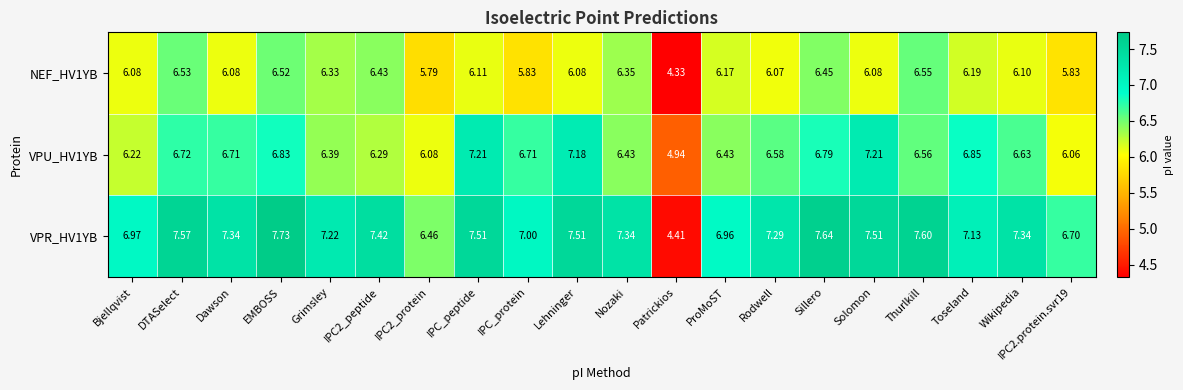

At which label does NEF_HV1YB first exceed 6?

Bjellqvist